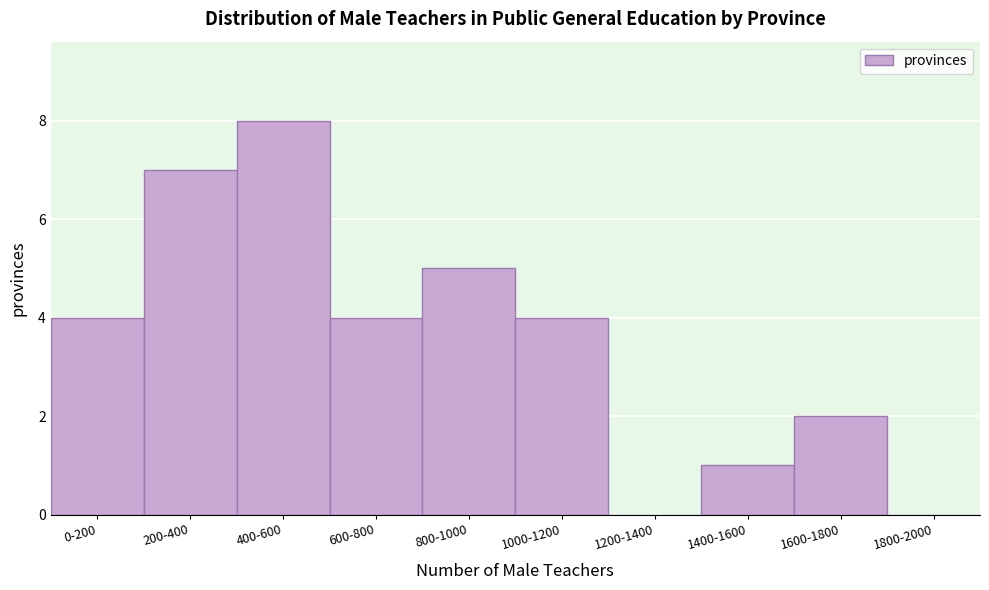

Reading right to left, extract all data points from this chart.

1800-2000=0	1600-1800=2	1400-1600=1	1200-1400=0	1000-1200=4	800-1000=5	600-800=4	400-600=8	200-400=7	0-200=4